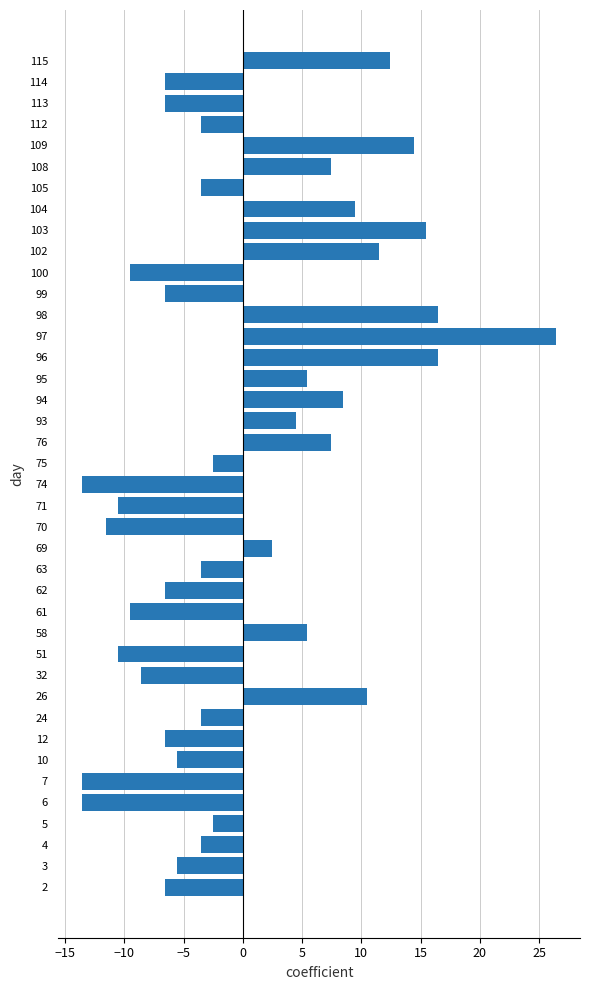

How many data points are less than -3?

22